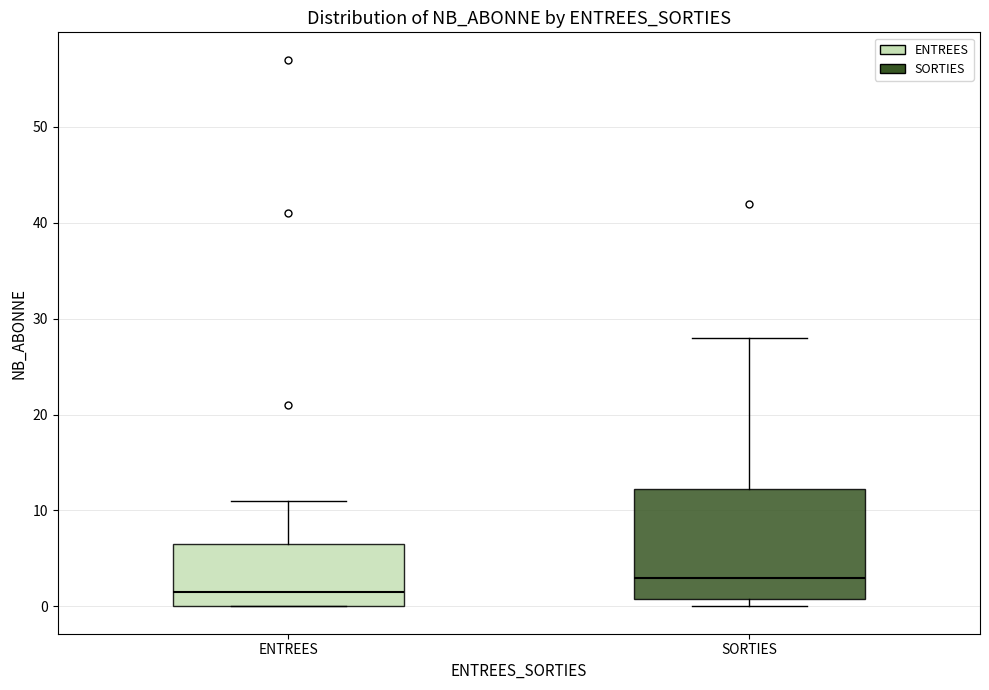

Where is the upper edge of the box for SORTIES on the y-axis? The values are not printed on the chart, so give them approximately, as read against the axis.

12